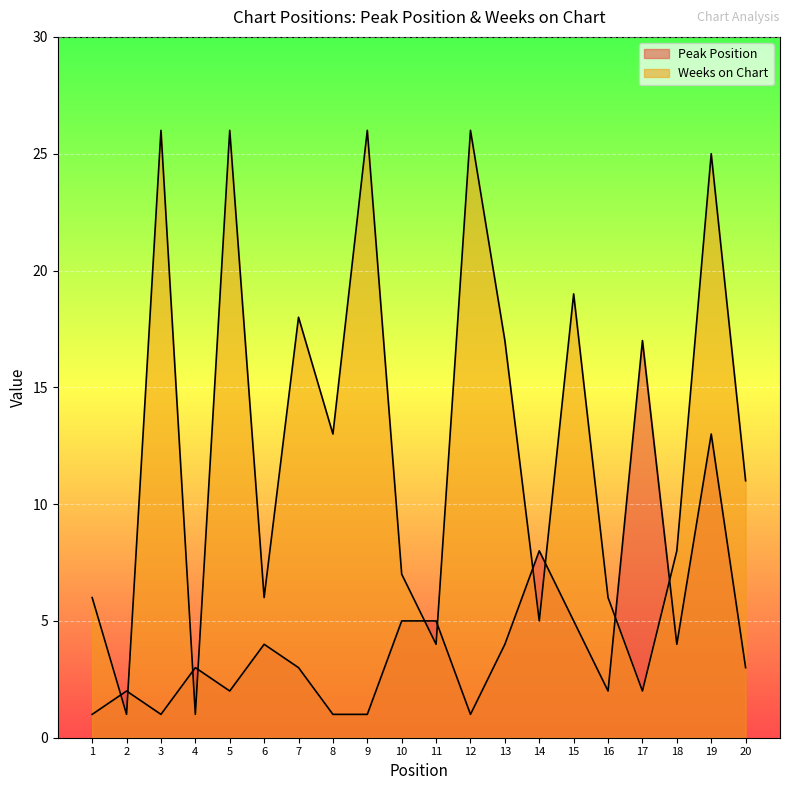

Does the chart display data point markers on the line(s)?

No